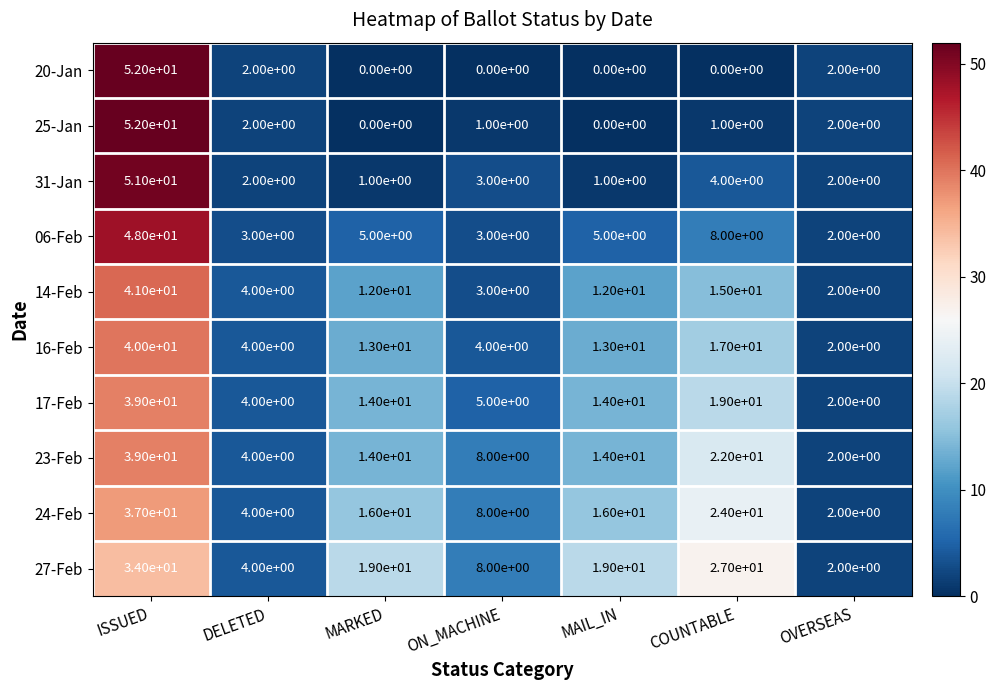

Between MARKED and OVERSEAS, which series saw the biggest shift?

27-Feb